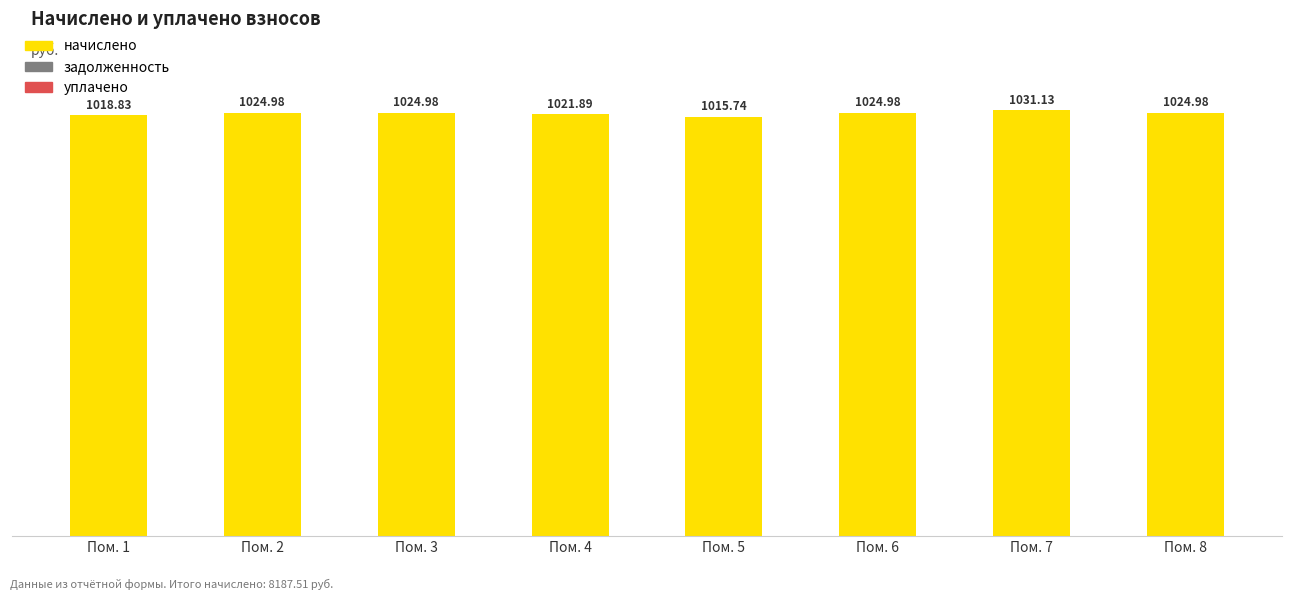

What is the difference between the maximum and minimum values?

15.4